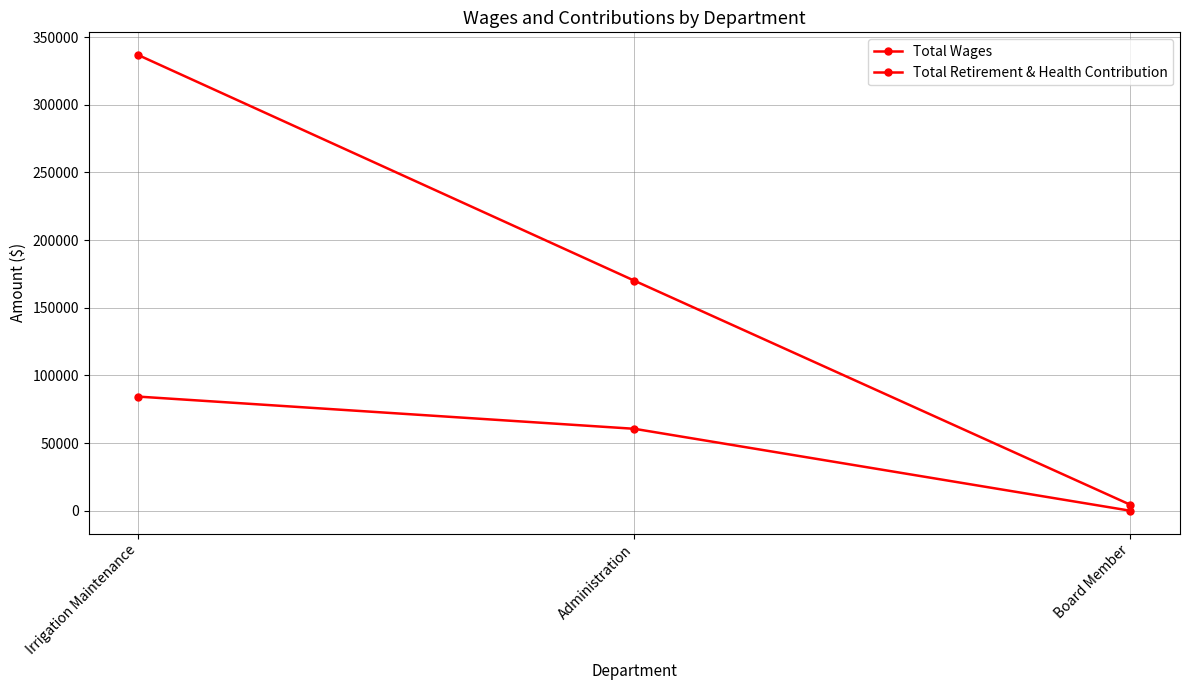

At how many categories does at least one series exceed 135622?

2